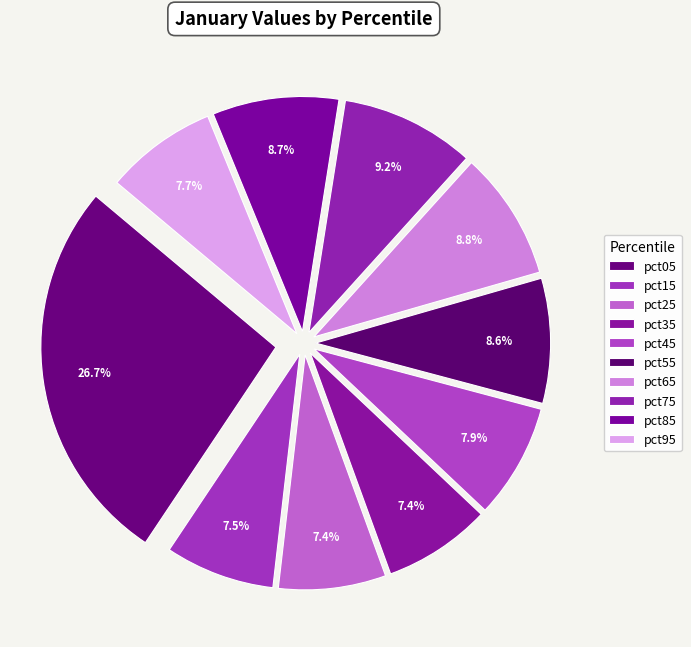

How many segments does this pie chart have?

10